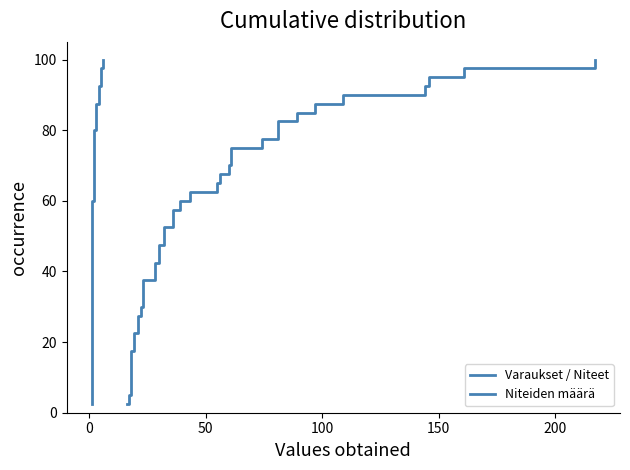

True or false: Niteiden määrä and Varaukset / Niteet cross at least once.

False